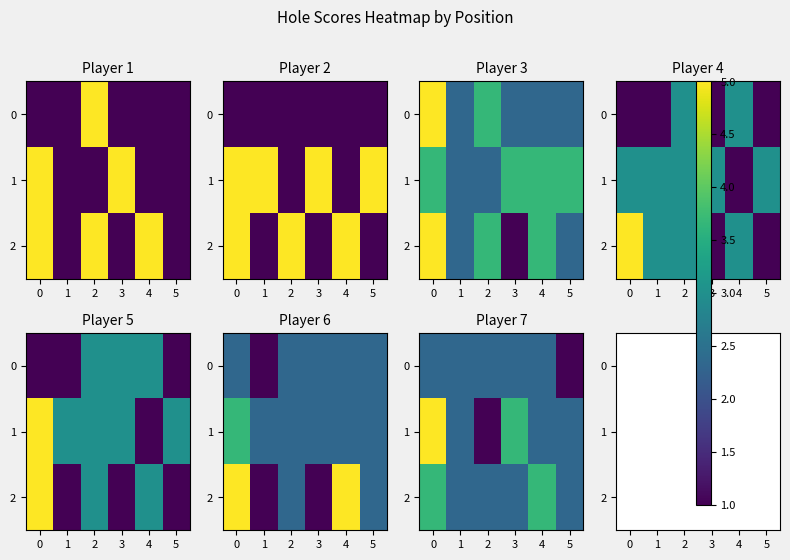

How many 2 values are between 3 and 4?

6